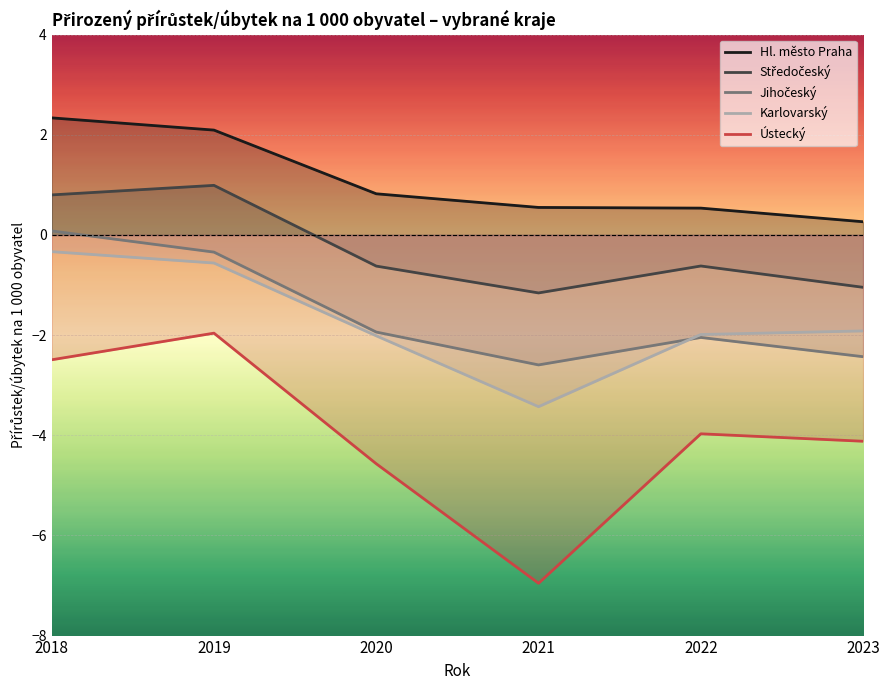

At which category does the chart reach its minimum across all series?

2021